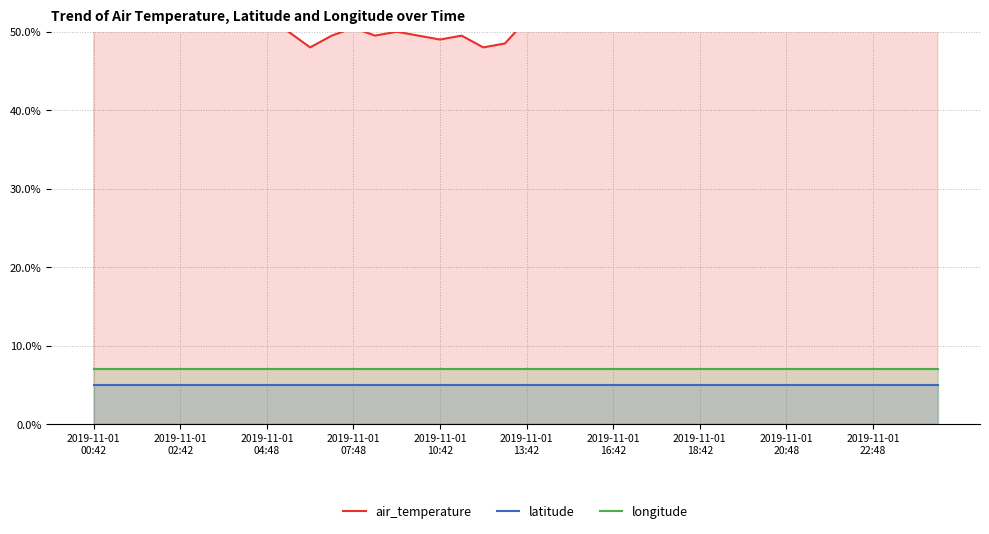

True or false: latitude and longitude intersect in this chart.

False